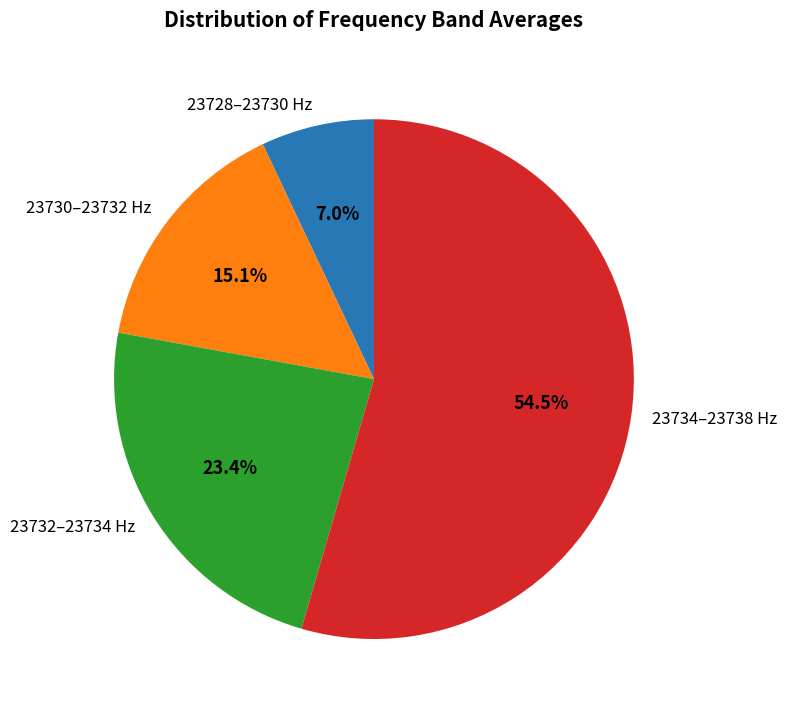

Approximately how many times larger is the value at 23732–23734 Hz compared to 23730–23732 Hz?

1.5